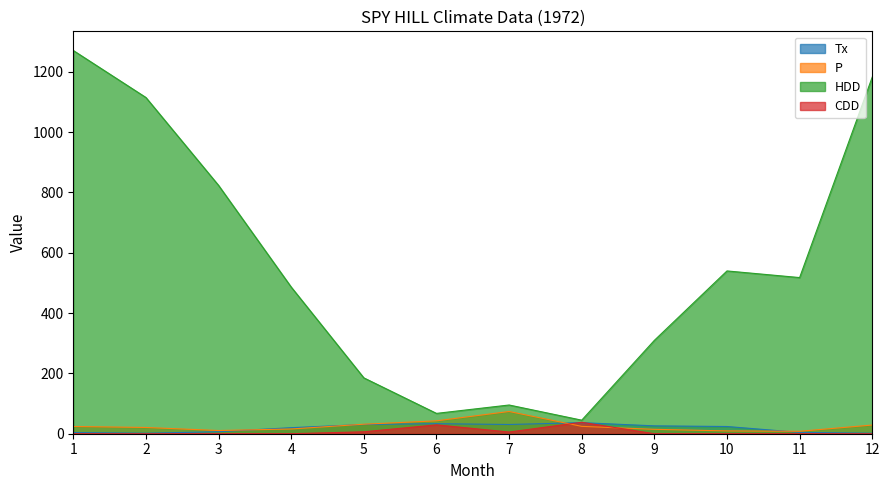

At which label does HDD first exceed 517?

1